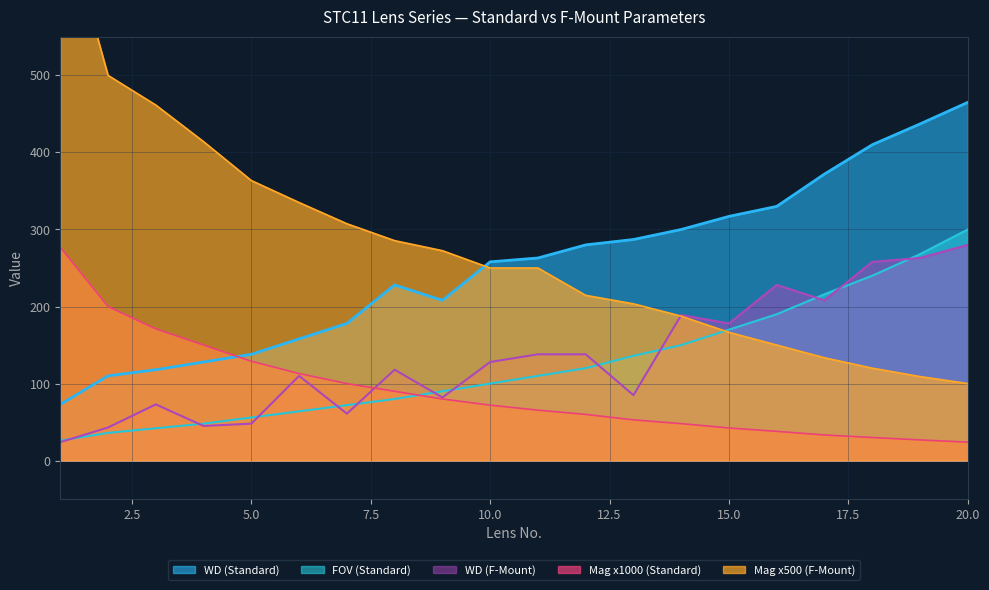

Reading left to right, extract all data points from this chart.

Magnification: 1=277.0	2=200.0	3=171.0	4=150.0	5=129.0	6=113.0	7=100.0	8=90.0	9=80.0	10=72.0	11=65.5	12=60.0	13=52.9	14=48.0	15=42.4	16=38.0	17=33.3	18=30.0	19=26.9	20=24.0
FOV: 1=26.0	2=36.0	3=42.0	4=48.0	5=56.0	6=64.0	7=72.0	8=80.0	9=90.0	10=100.0	11=110.0	12=120.0	13=136.0	14=150.0	15=170.0	16=190.0	17=216.0	18=240.0	19=268.0	20=300.0
WD: 1=73.0	2=110.0	3=118.0	4=128.0	5=138.0	6=158.0	7=178.0	8=228.0	9=208.0	10=258.0	11=263.0	12=280.0	13=287.0	14=300.0	15=317.0	16=330.0	17=372.0	18=410.0	19=437.0	20=465.0
Mag_F: 1=723.0	2=500.0	3=461.5	4=414.0	5=363.5	6=335.0	7=307.5	8=285.5	9=272.5	10=250.0	11=250.0	12=214.5	13=203.5	14=187.5	15=166.5	16=150.0	17=133.5	18=120.0	19=109.1	20=100.0
WD_F: 1=24.0	2=43.0	3=73.0	4=45.0	5=48.0	6=110.0	7=61.0	8=118.0	9=82.0	10=128.0	11=138.0	12=138.0	13=85.0	14=189.0	15=178.0	16=228.0	17=208.0	18=258.0	19=263.0	20=280.0